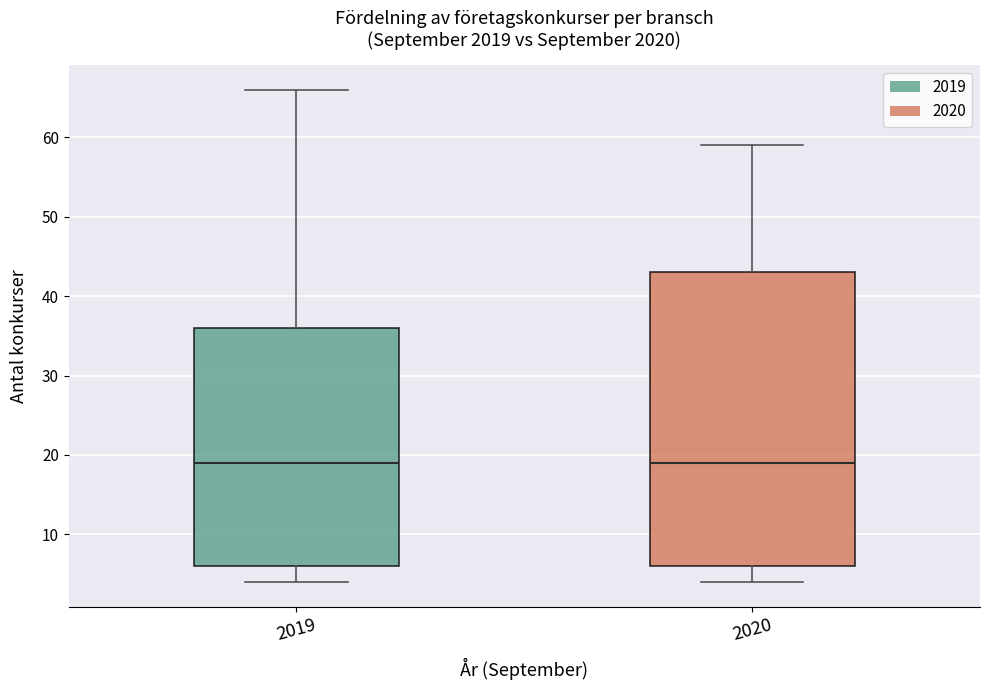

Reading left to right, transcribe this box plot: for each box, give where its median line is, the range the box spans, and where its two whiskers end, as read against the y-axis. The values are not printed on the chart, so give them approximately, as read against the axis.

2019: median 19, box 6 to 36, whiskers 4 to 66
2020: median 19, box 6 to 43, whiskers 4 to 59